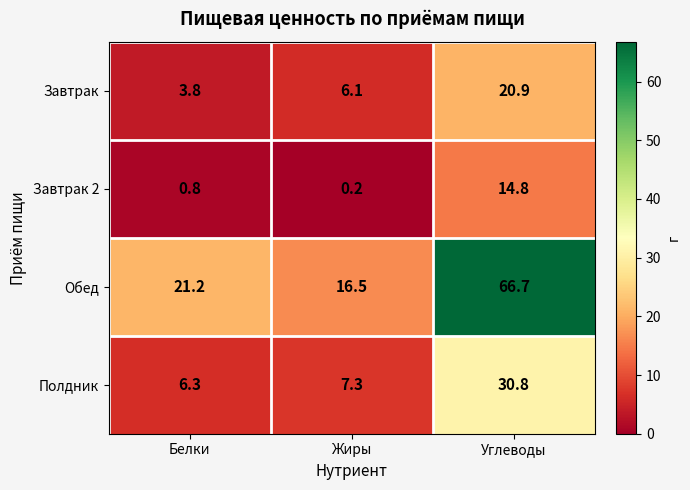

What is the difference between the maximum and minimum values in the Завтрак series?

17.1